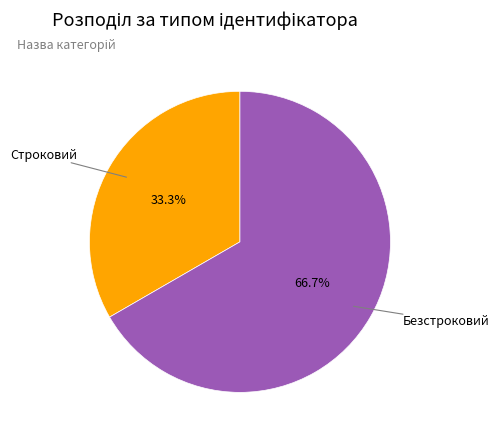

Is there a majority slice in this chart?

Yes